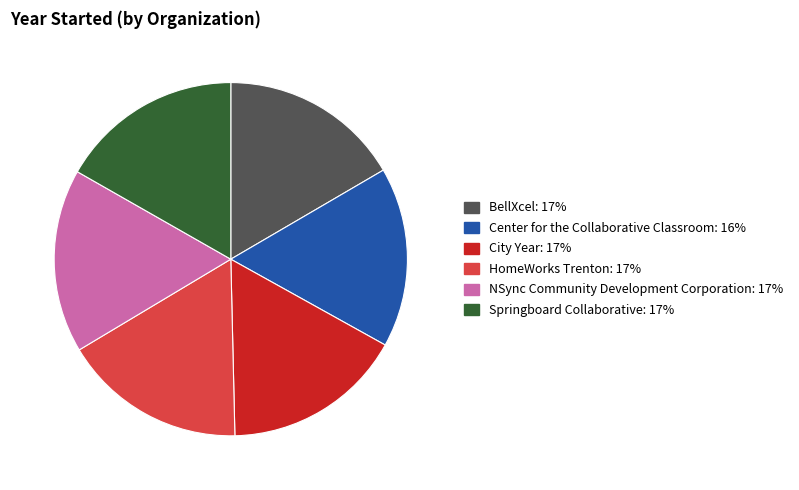

How many segments does this pie chart have?

6